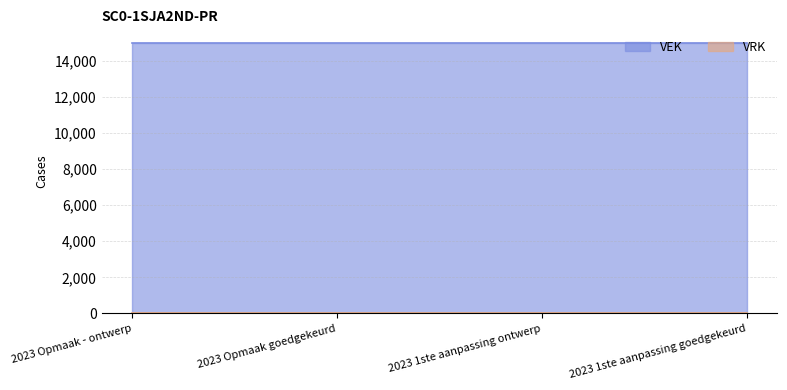

Rank the series at 2023 Opmaak goedgekeurd from lowest to highest value.

VRK, VEK